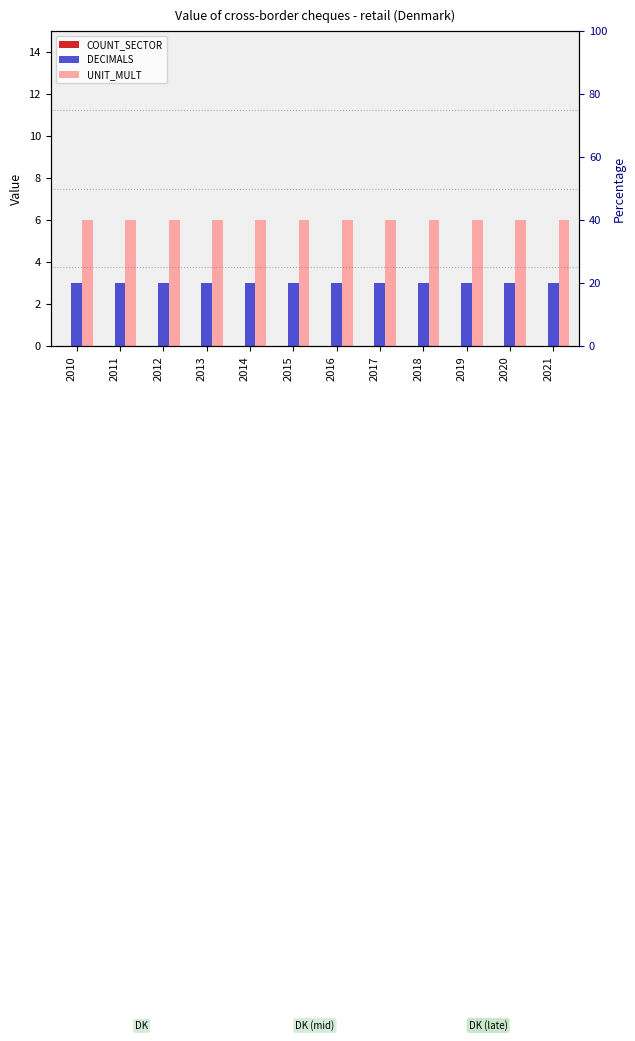

How many groups of bars are there?

12